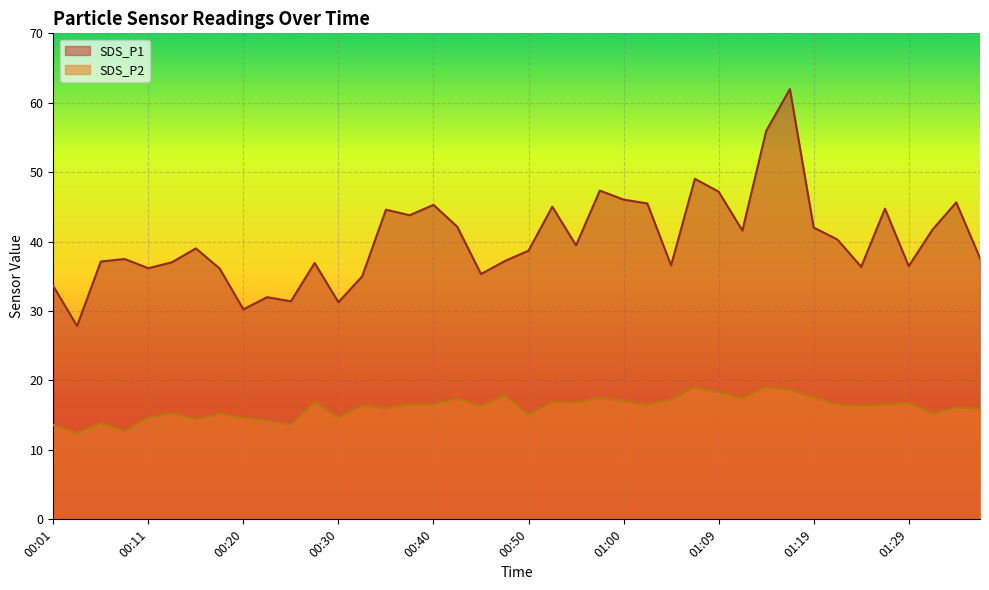

What is the smallest value displayed?

12.4